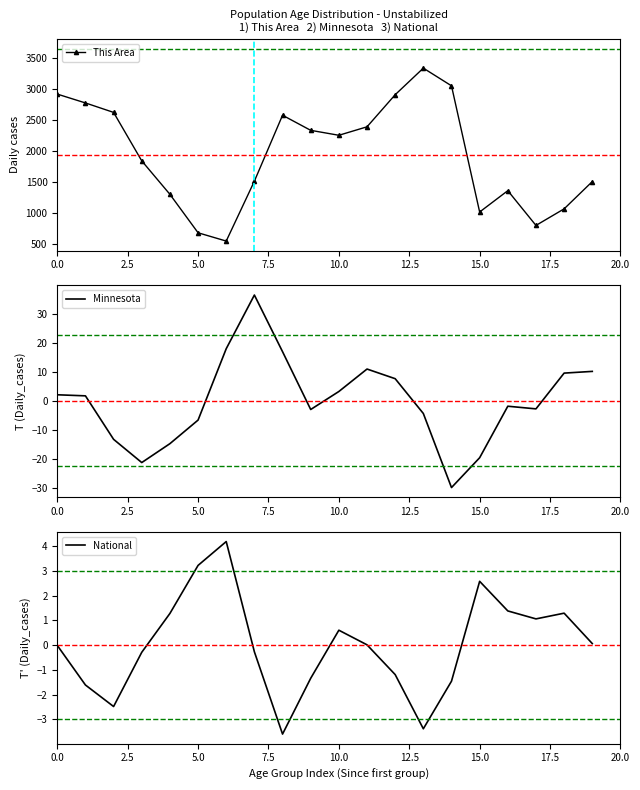

What is the sum of all This Area values?

38769